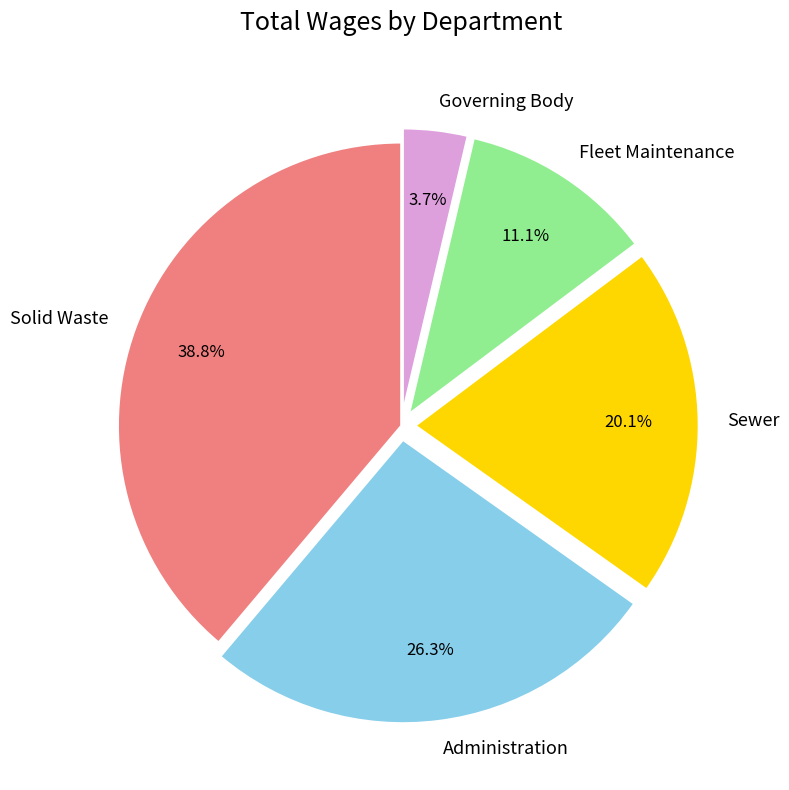

What is the ratio of the value at Sewer to the value at Fleet Maintenance?

1.8